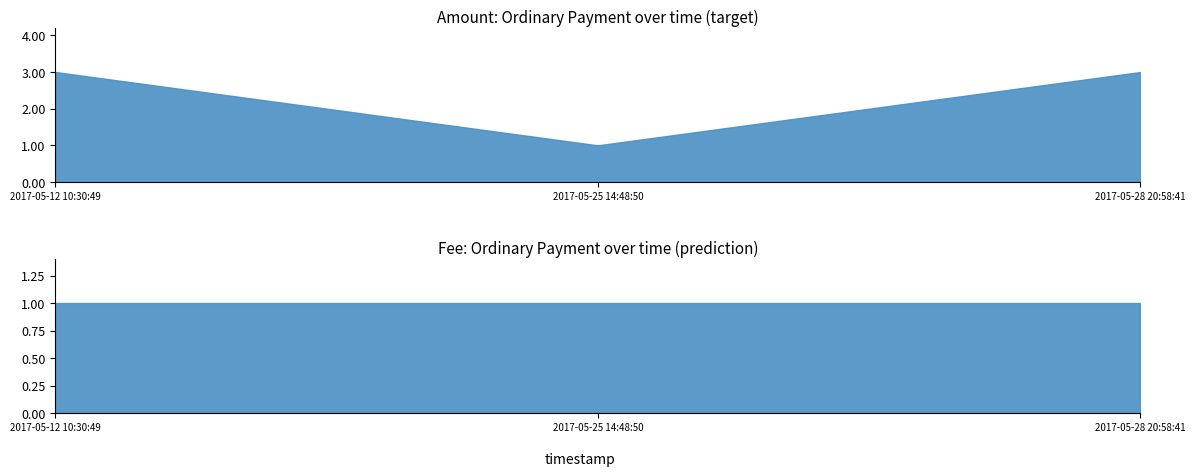

List the series in order of their peak value, lowest first.

Fee, Amount